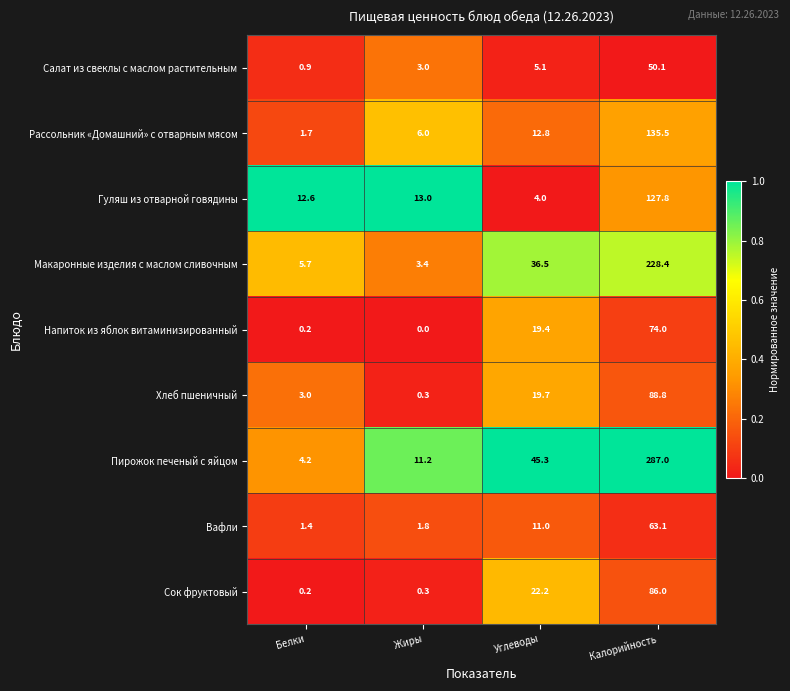

Is it true that Салат из свеклы с маслом растительным equals 1.3 at Белки?

False